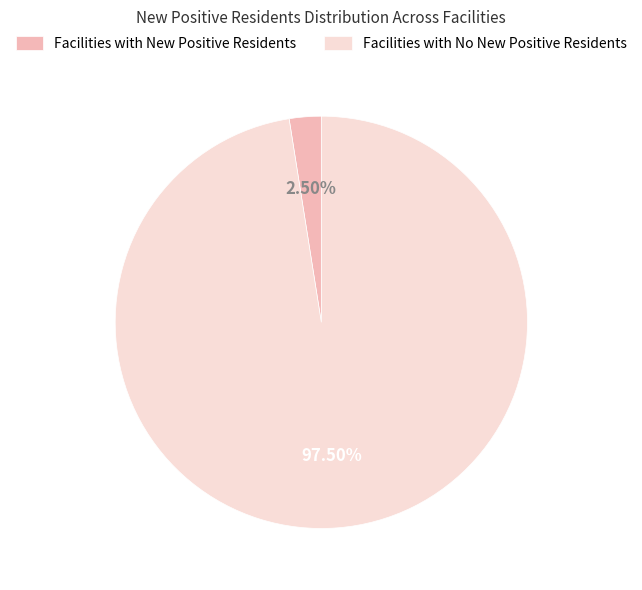

Is the sum of Facilities with No New Positive Residents and Facilities with New Positive Residents greater than half?

Yes